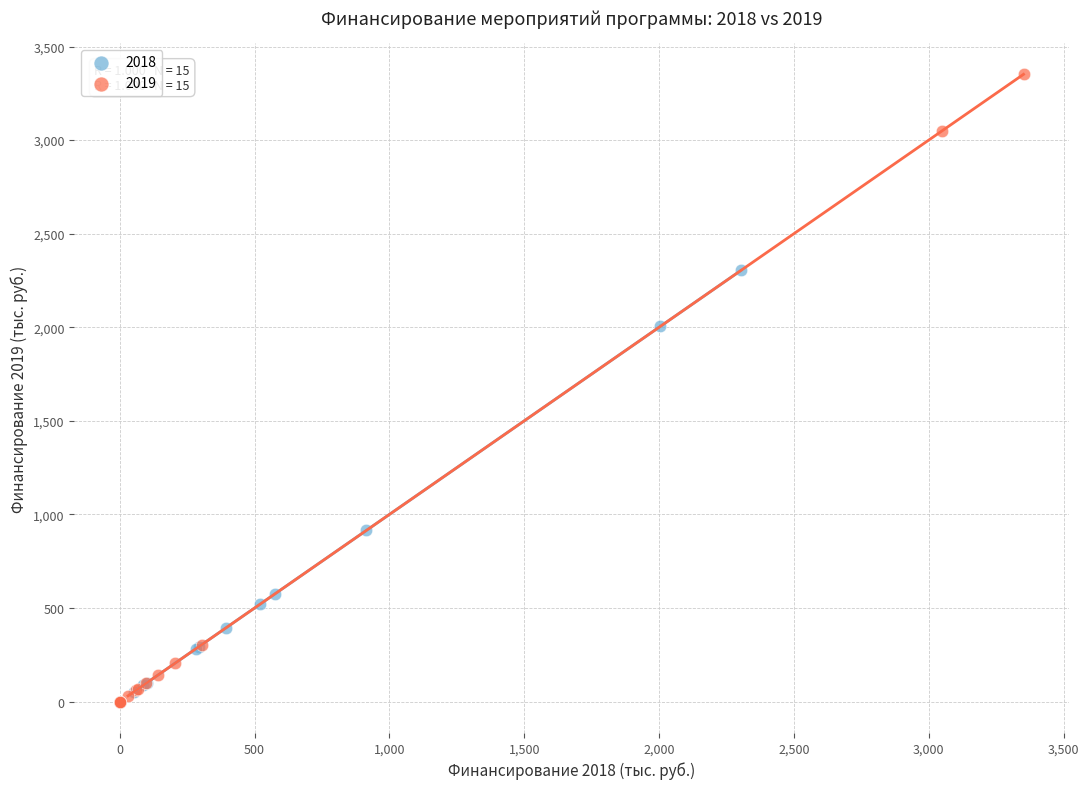

Which series contains the highest Y value?

2019